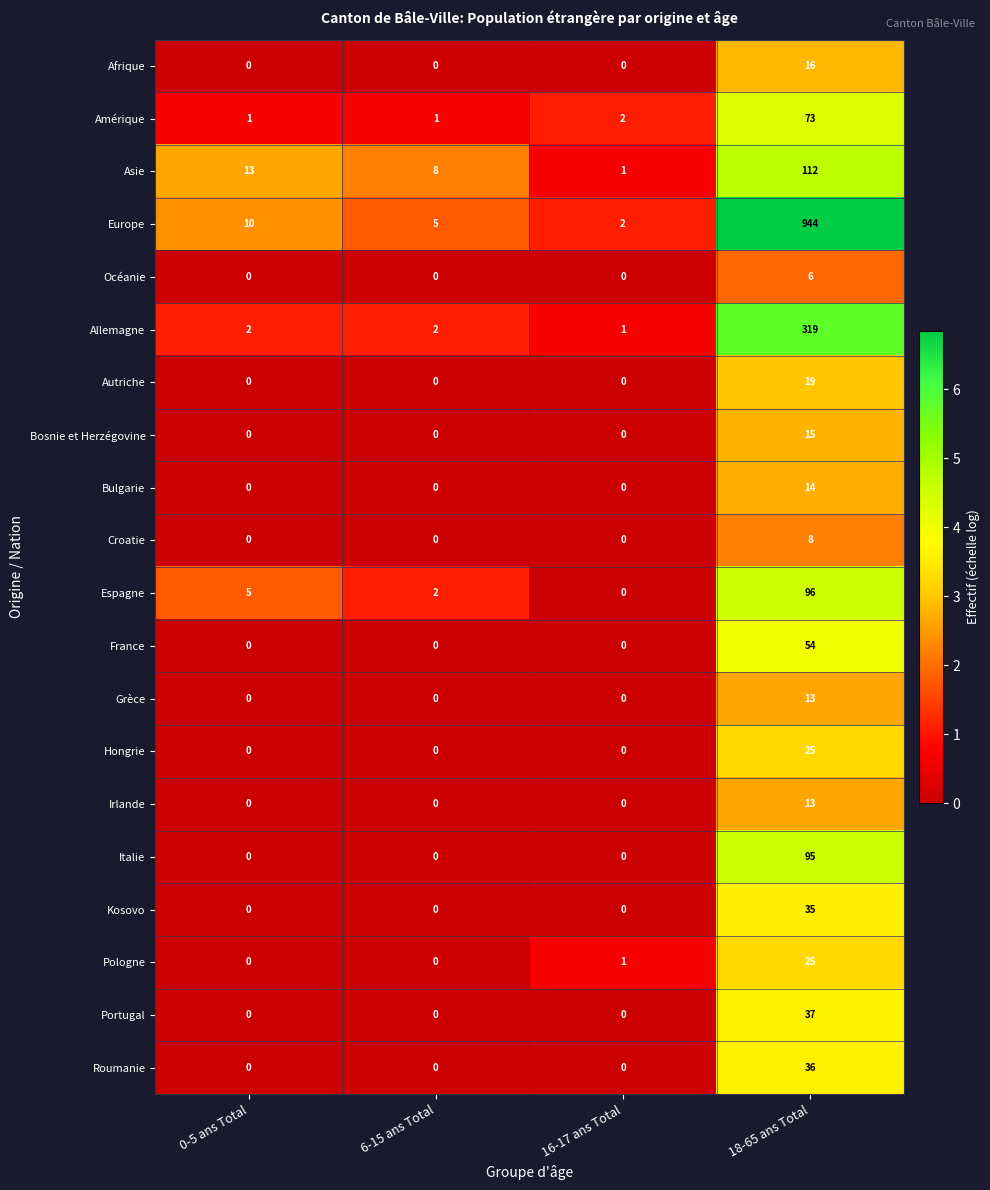

The value of Bosnie et Herzégovine at 6-15 ans Total is 10. True or false?

False